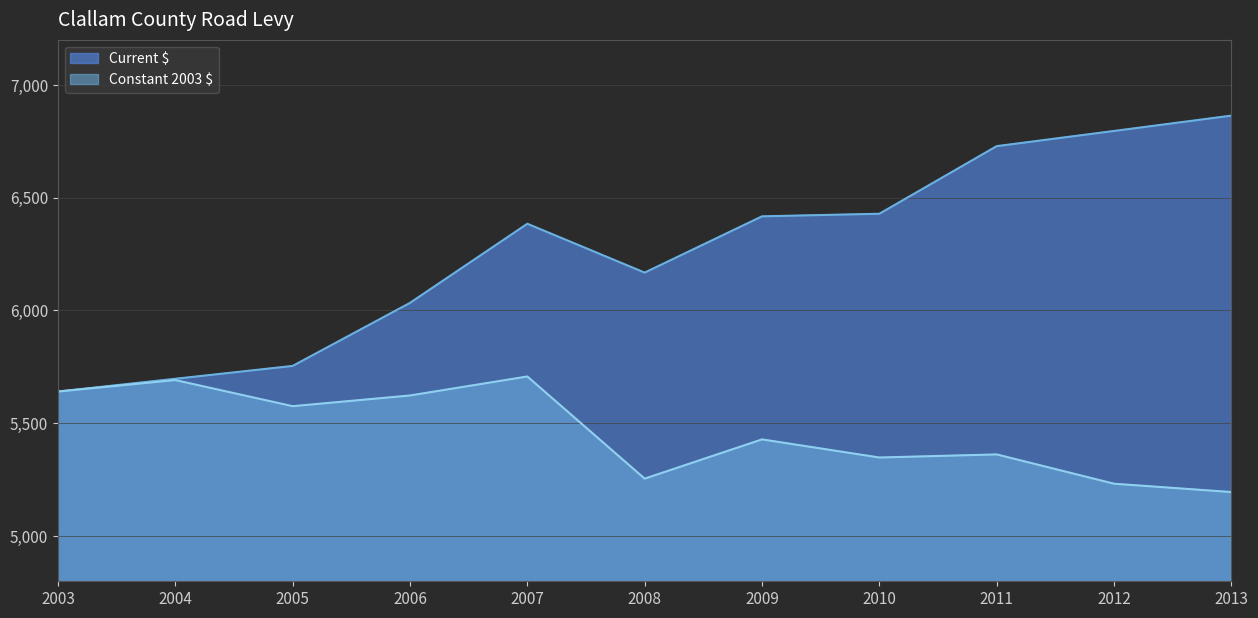

The value of Constant 2003 $ at 2008 is 7228.1. True or false?

False